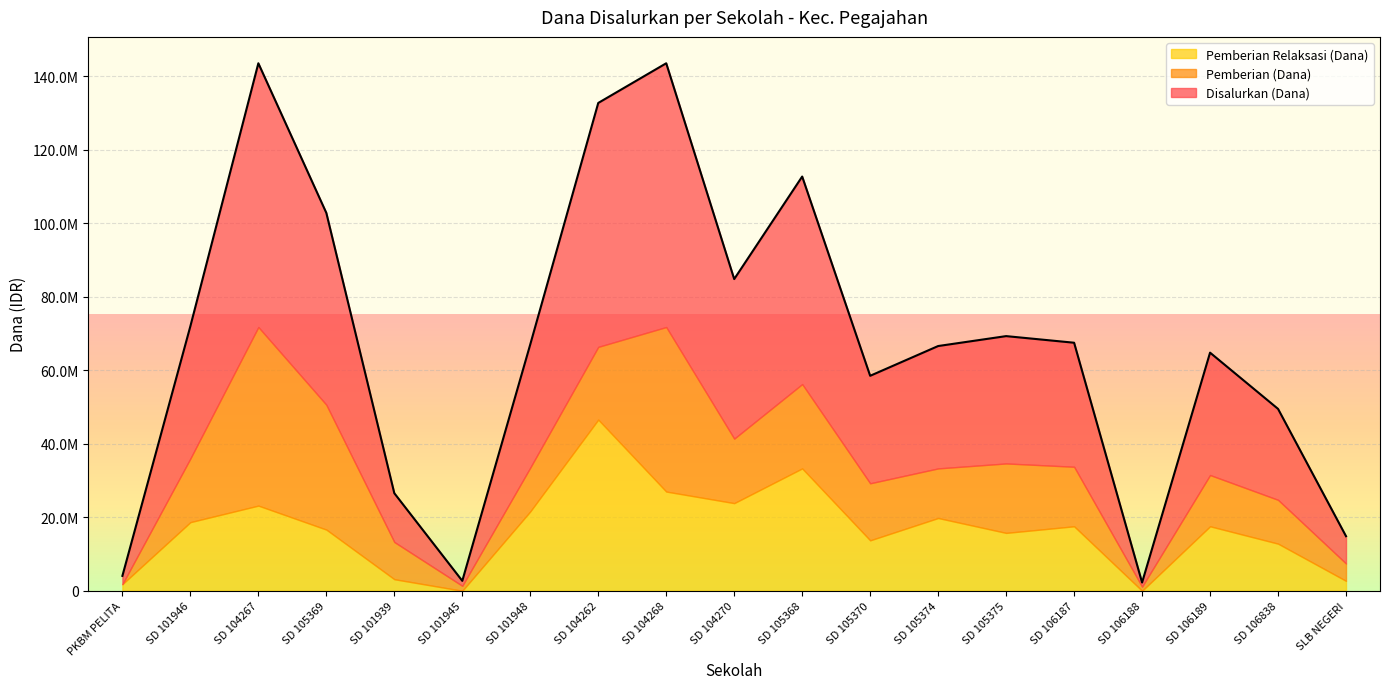

Does the chart display data point markers on the line(s)?

No